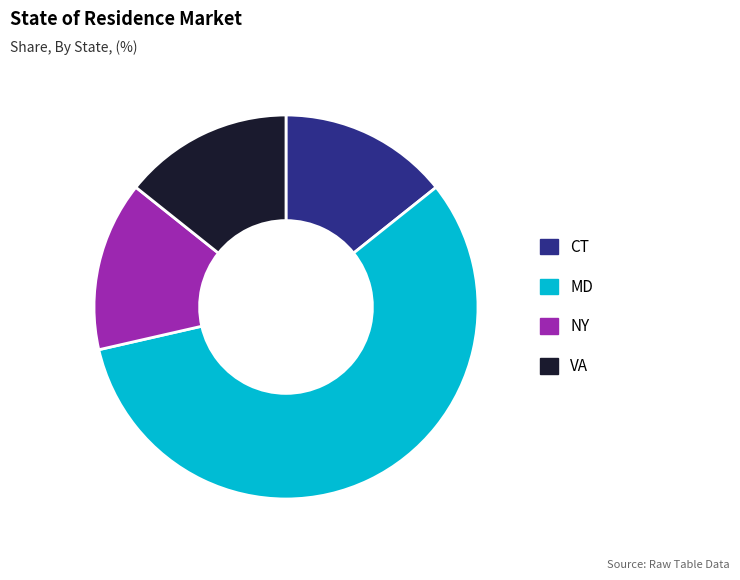

Is VA the majority of the pie?

No